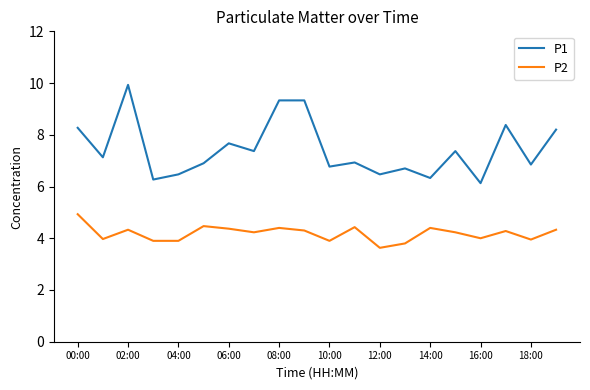

At how many categories does at least one series exceed 5?

20